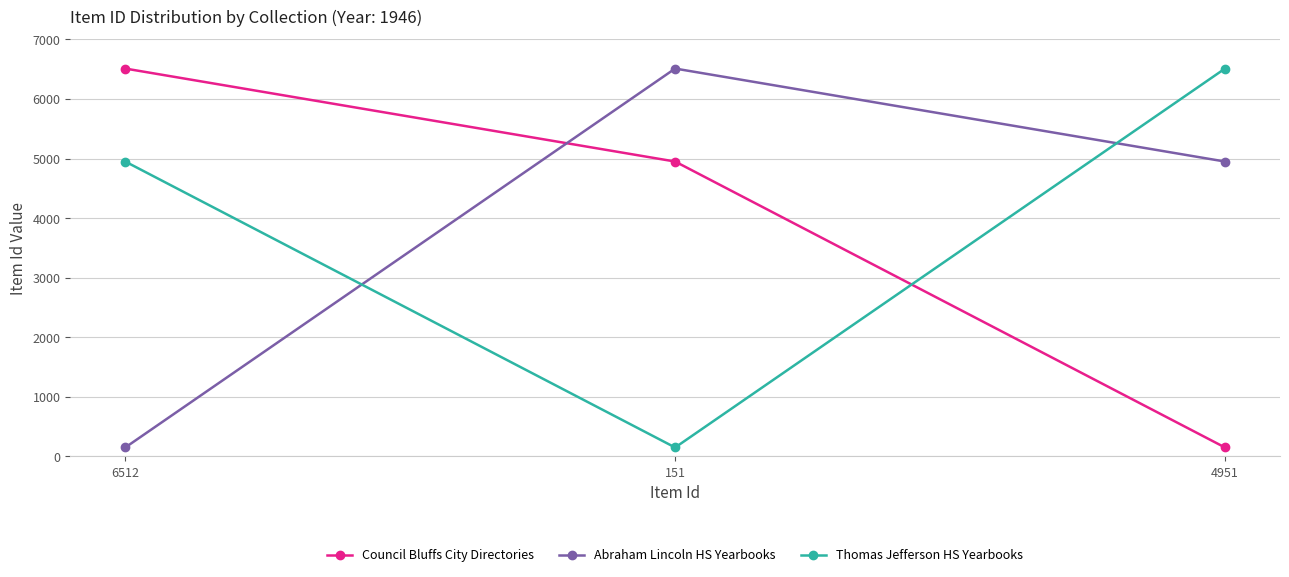

Reading left to right, transcribe all the data shown in this chart.

Council Bluffs City Directories: 6512=6512	151=4951	4951=151
Abraham Lincoln HS Yearbooks: 6512=151	151=6512	4951=4951
Thomas Jefferson HS Yearbooks: 6512=4951	151=151	4951=6512